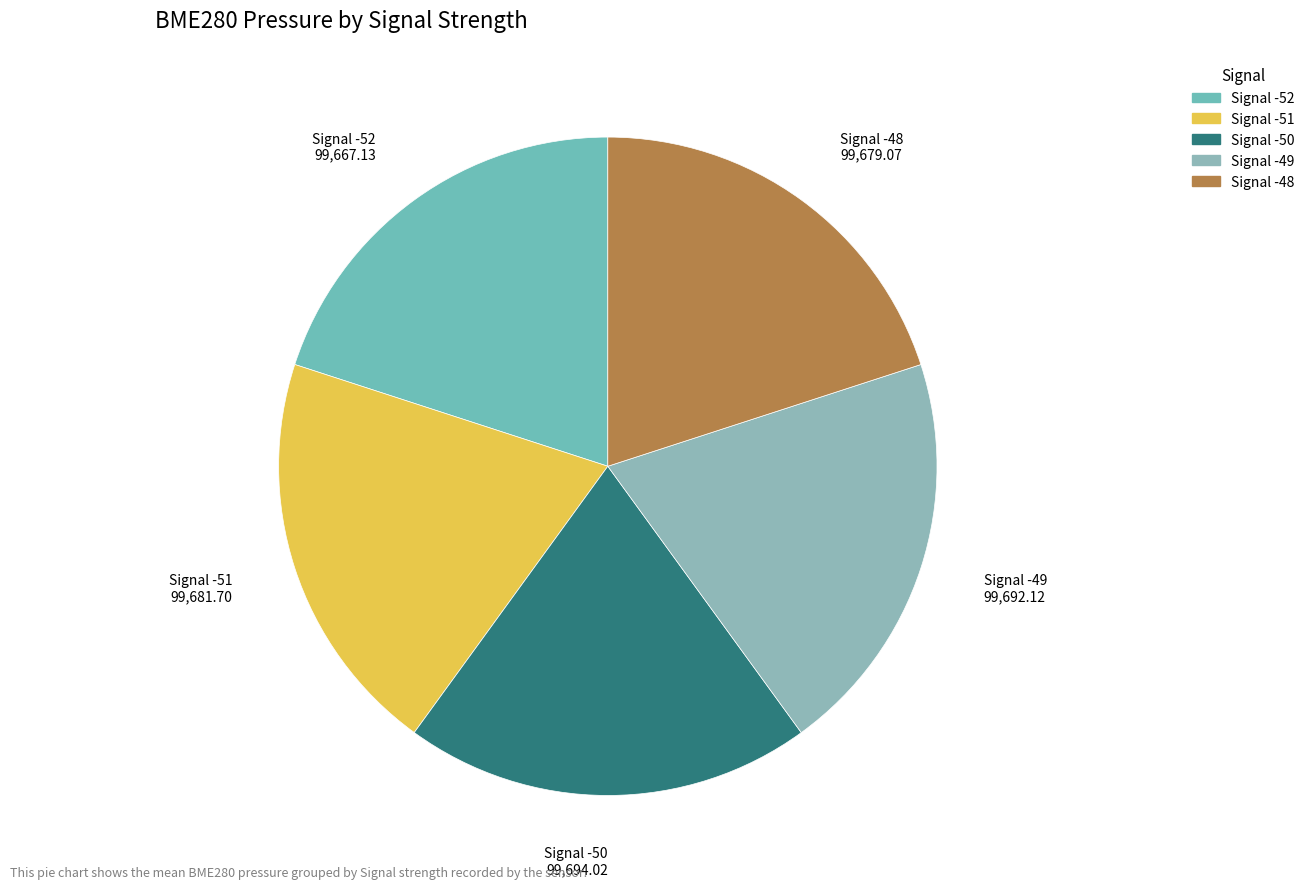

Does any single category account for the majority?

No